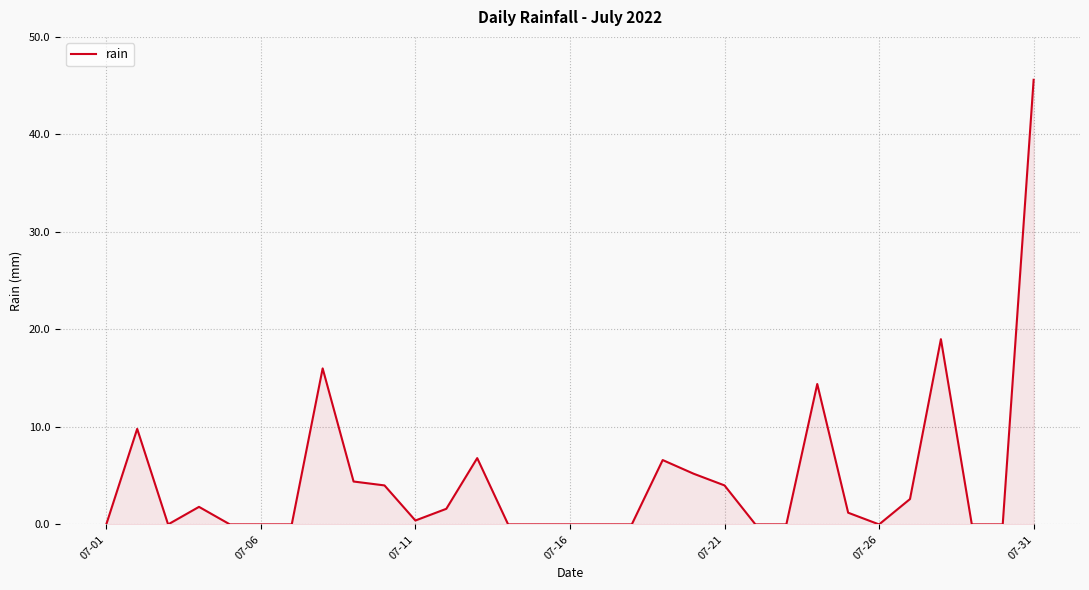

What is the difference between the maximum and minimum values?

45.6